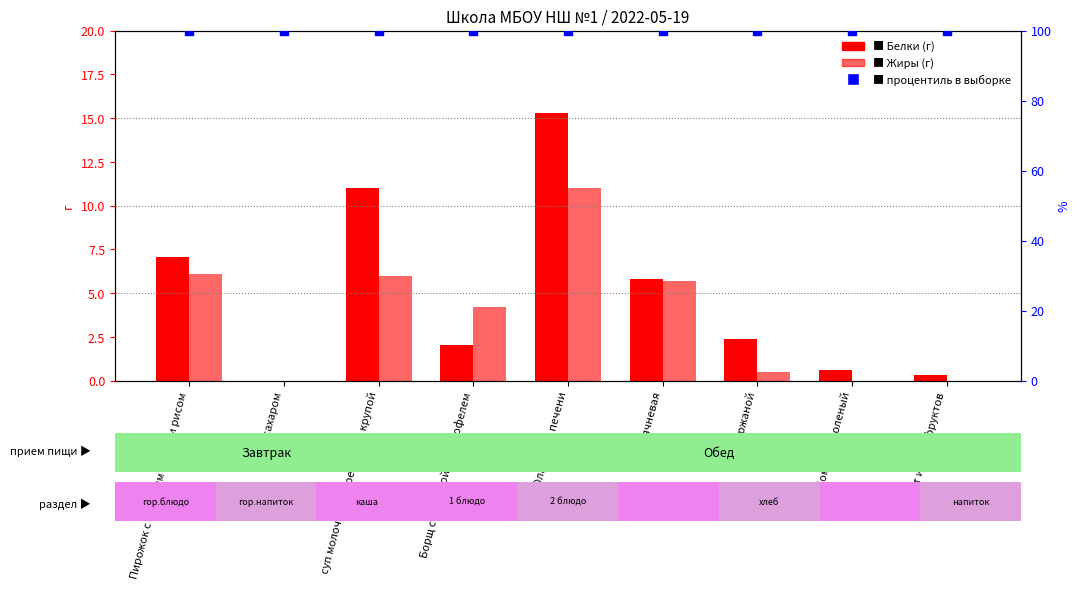

At how many categories does at least one series exceed 68?

9